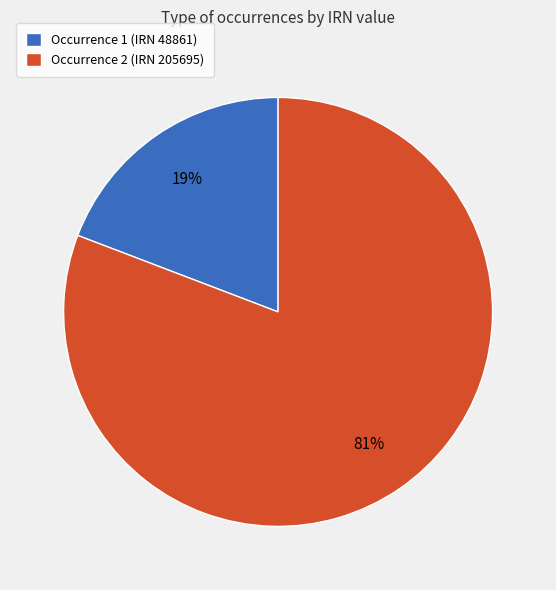

Which slice is the largest?

Occurrence 2 (IRN 205695)